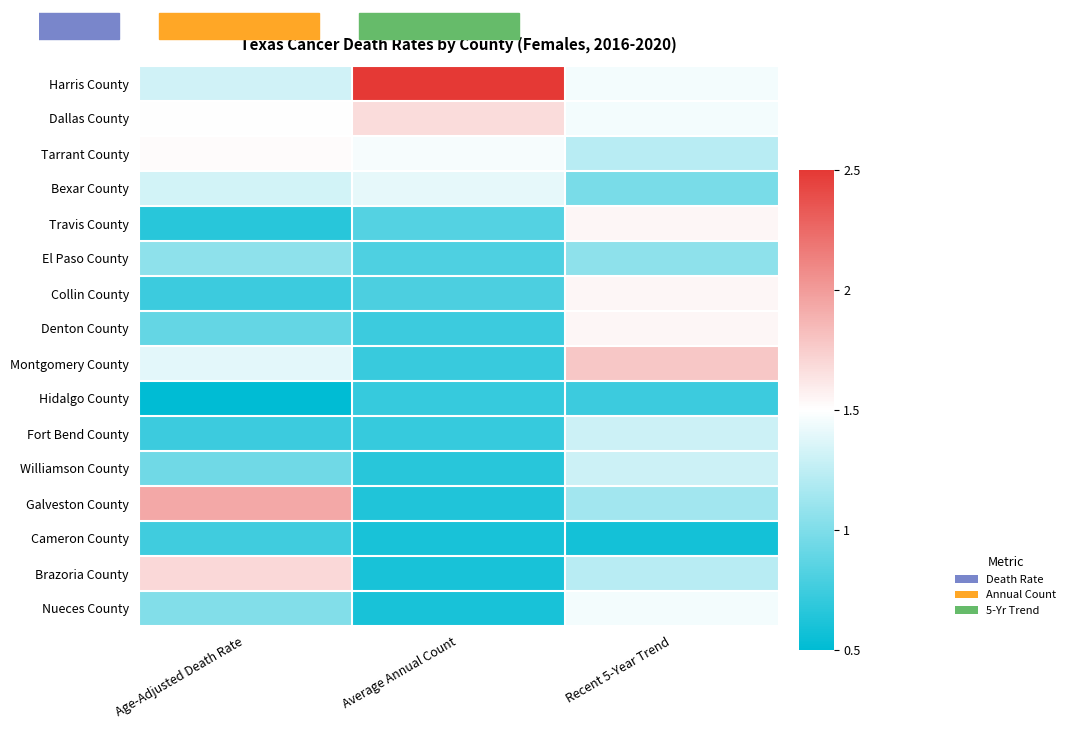

What is the spread (max minus min) of values at Recent 5-Year Trend?

1.2